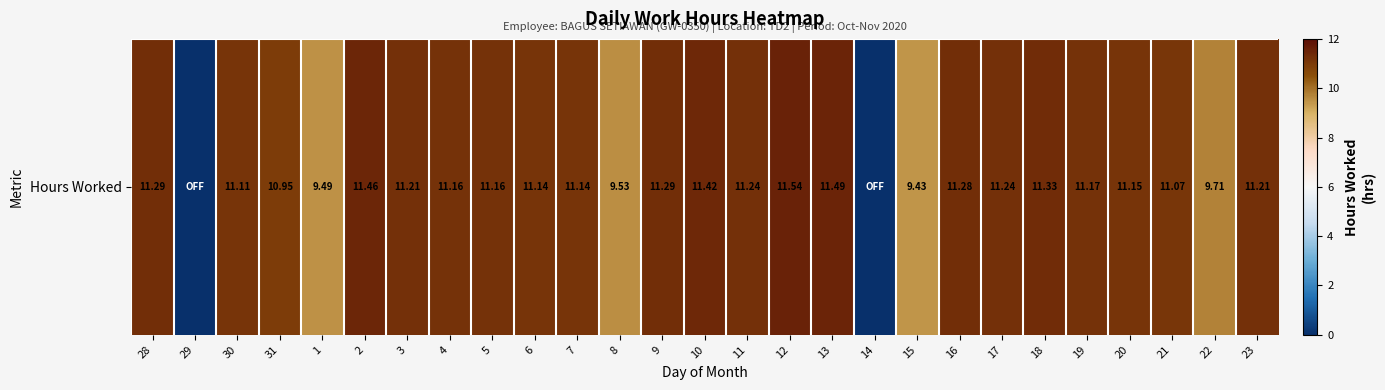

What is the sum of all values?

274.2